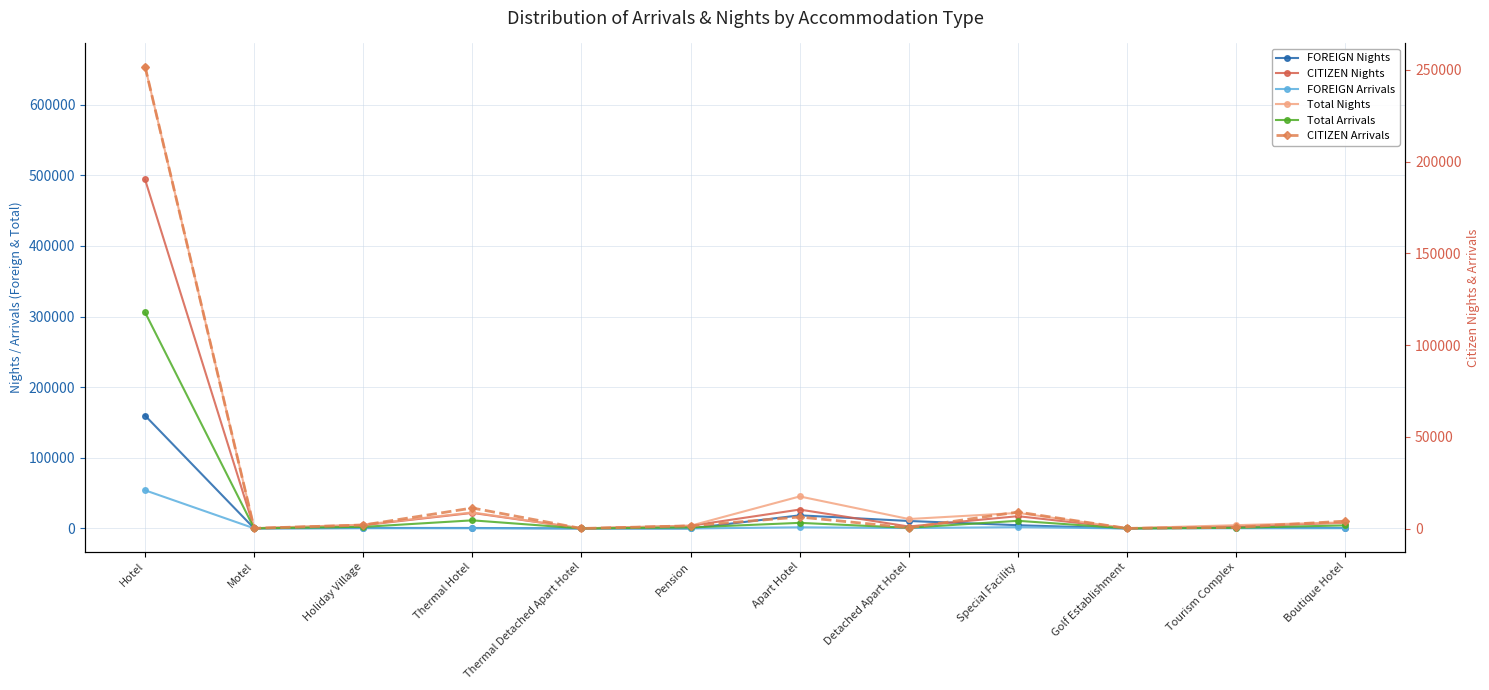

What is the sum of the CITIZEN Arrivals values at Thermal Hotel and Tourism Complex?

11839